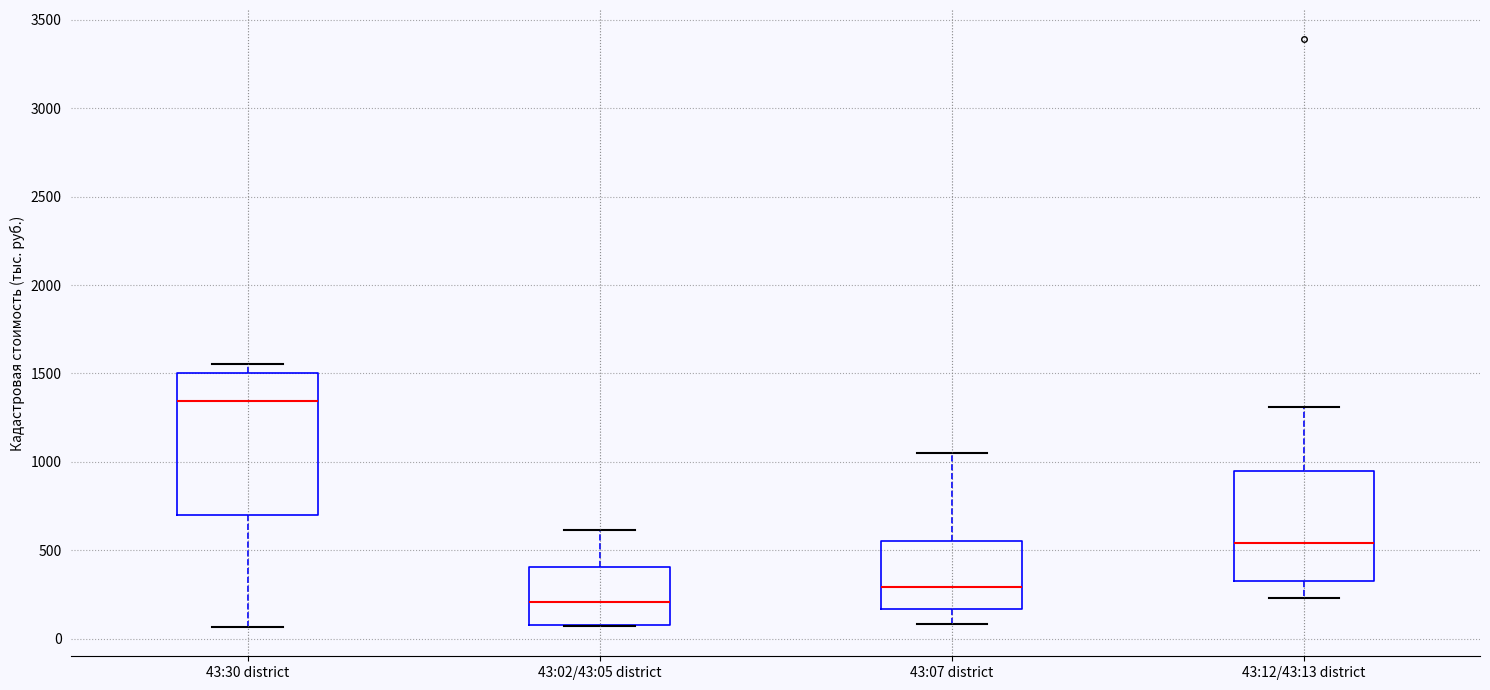

Reading left to right, transcribe this box plot: for each box, give where its median line is, the range the box spans, and where its two whiskers end, as read against the y-axis. The values are not printed on the chart, so give them approximately, as read against the axis.

43:30 district: median 1350, box 700 to 1500, whiskers 50 to 1550
43:02/43:05 district: median 200, box 100 to 400, whiskers 50 to 600
43:07 district: median 300, box 150 to 550, whiskers 100 to 1050
43:12/43:13 district: median 550, box 350 to 950, whiskers 250 to 1300